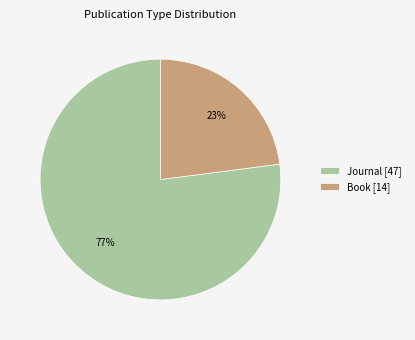

To the nearest percent, what percentage of the pie is Journal [47]?

77%